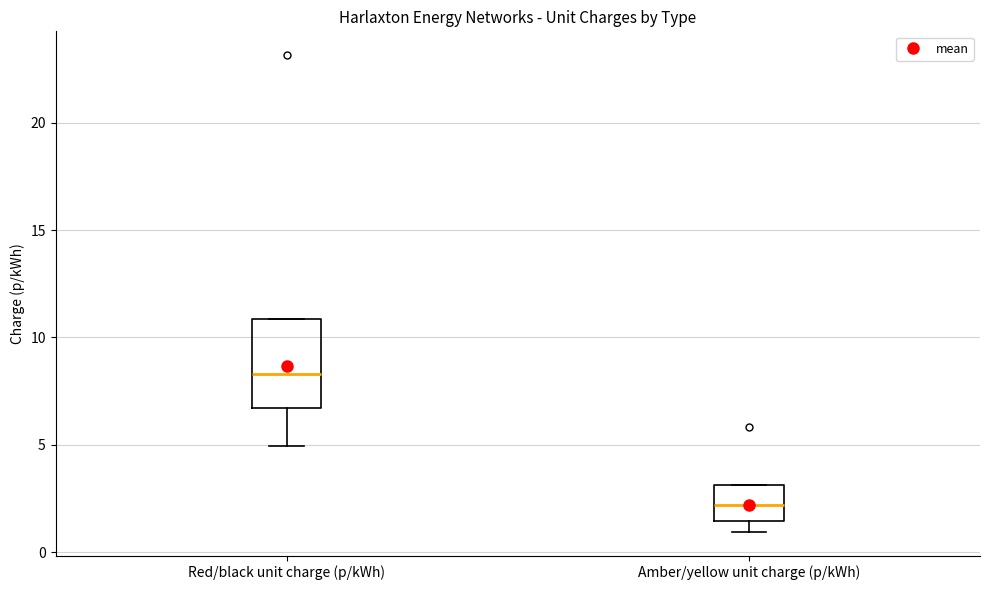

Where is the lower edge of the box for Amber/yellow unit charge (p/kWh) on the y-axis? The values are not printed on the chart, so give them approximately, as read against the axis.

1.5